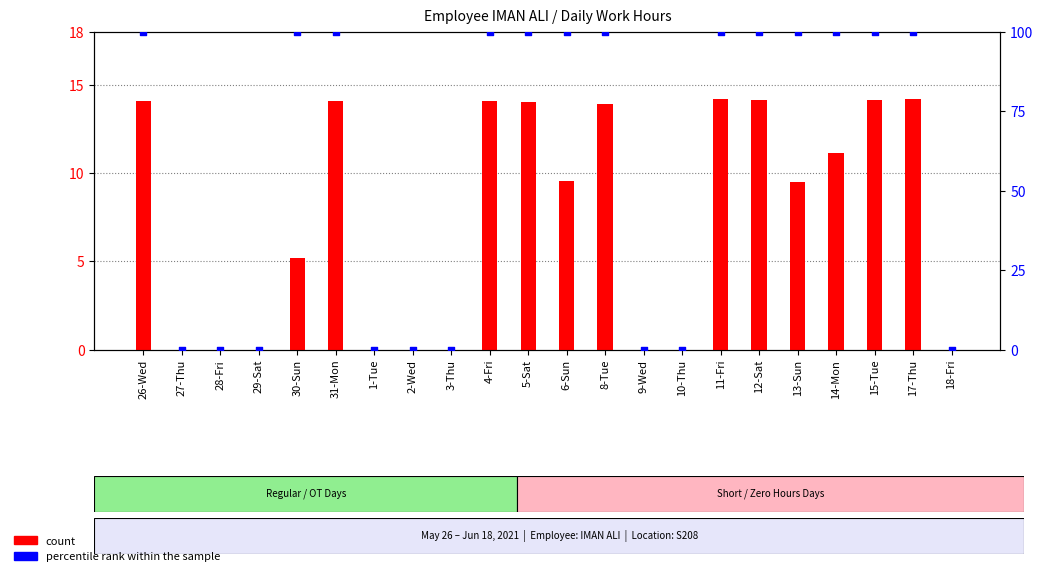

Is the value of percentile rank within the sample at 5-Sat greater than the value of count at 9-Wed?

Yes